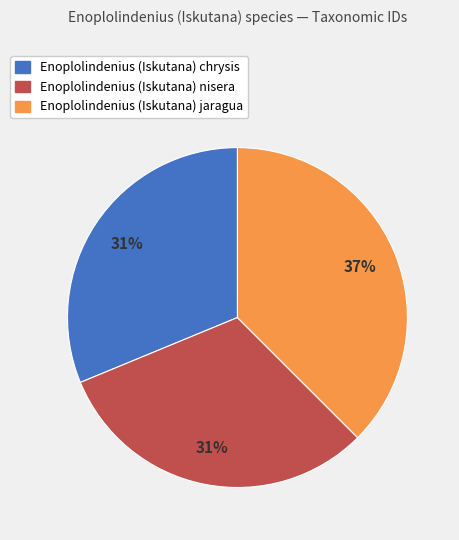

Which slice is the largest?

Enoplolindenius (Iskutana) jaragua